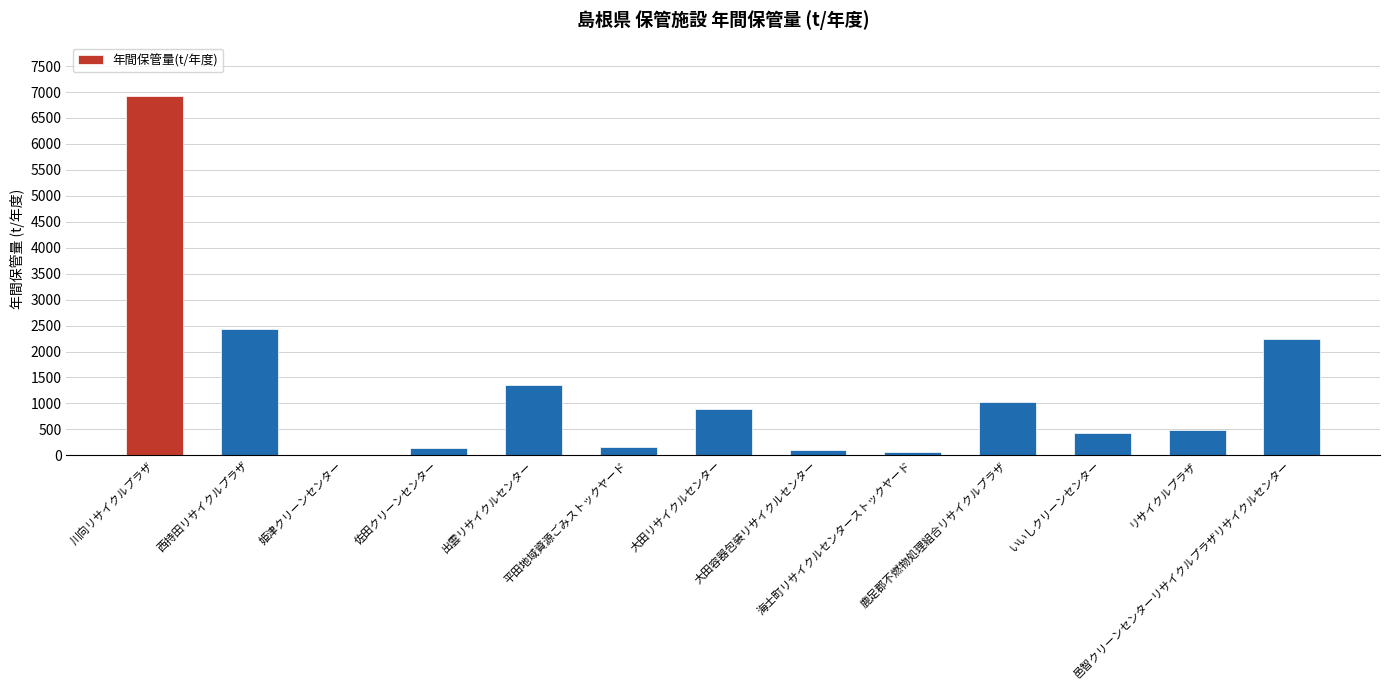

What is the change in value from 川向リサイクルプラザ to 大田容器包装リサイクルセンター?

-6820